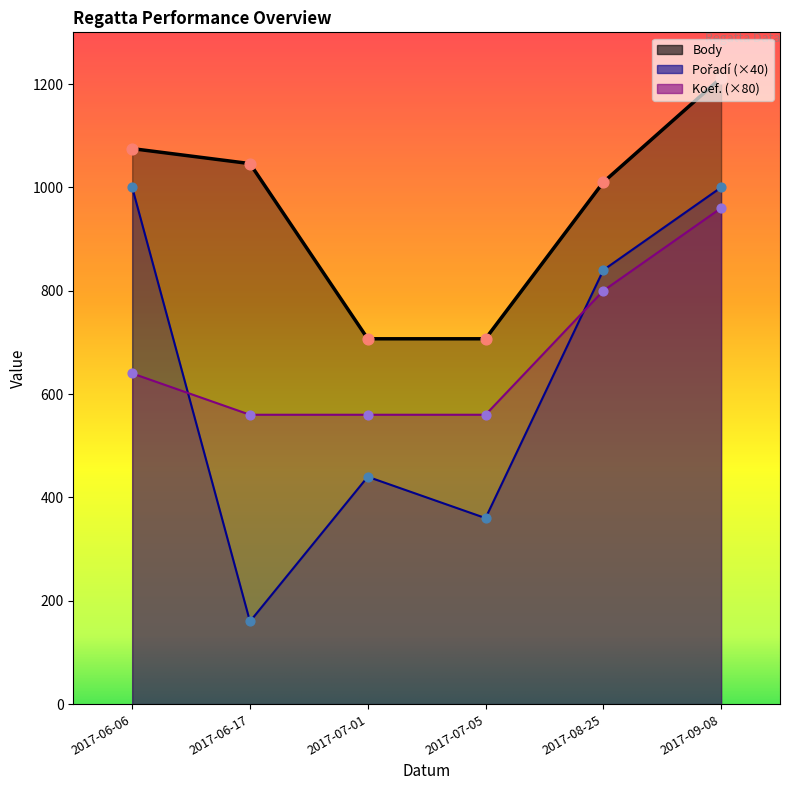

At how many categories does at least one series exceed 740?

4